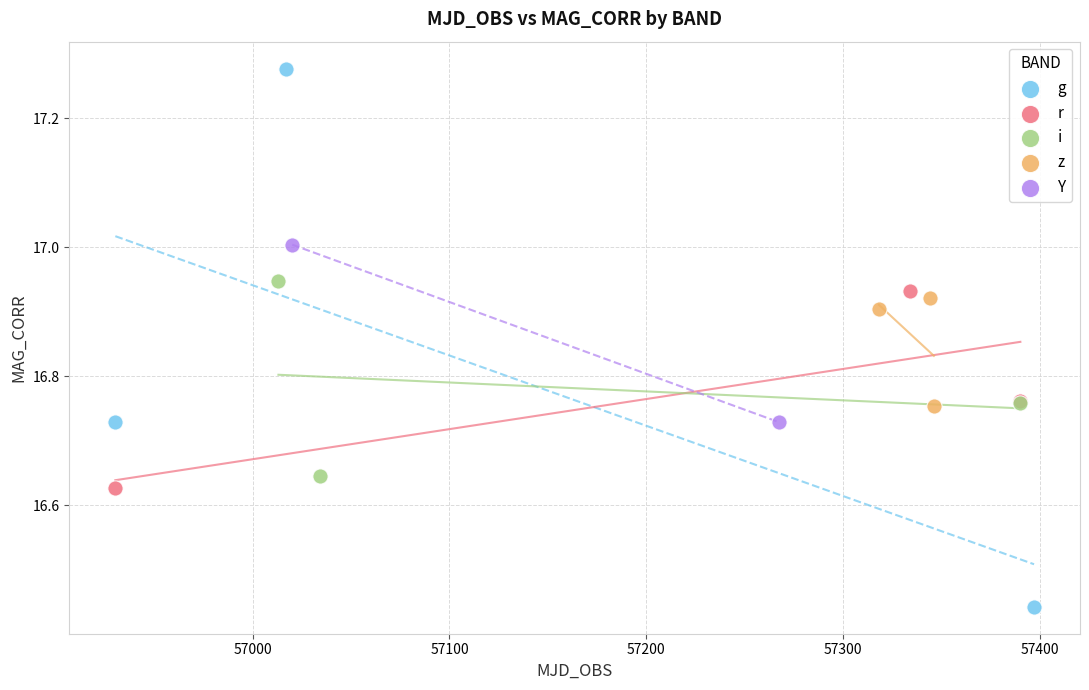

What are all the series names shown in the legend?

g, r, i, z, Y